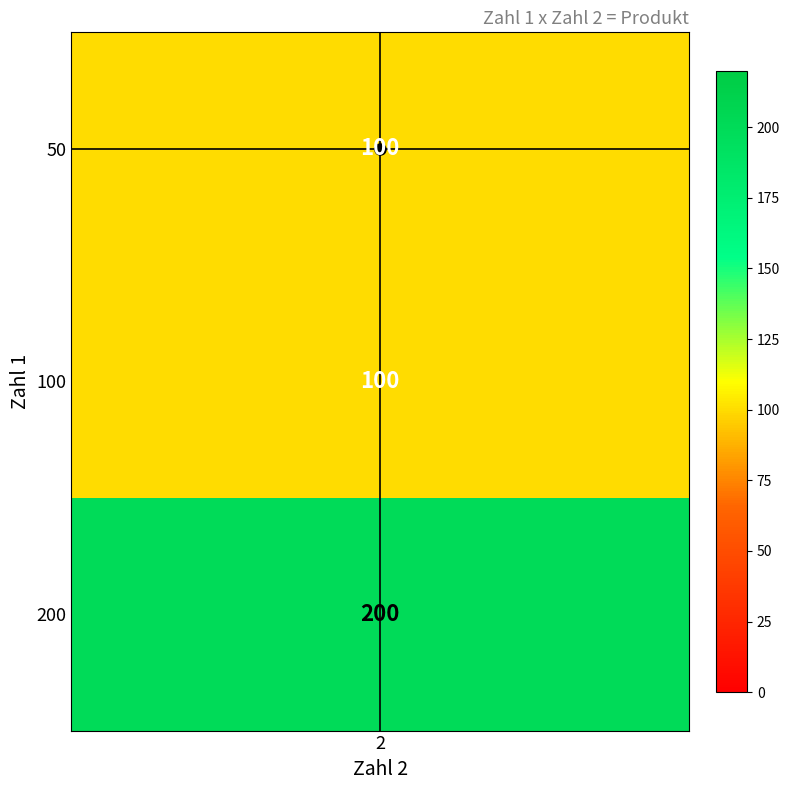

At which label is highlight_h closest to 0?

2